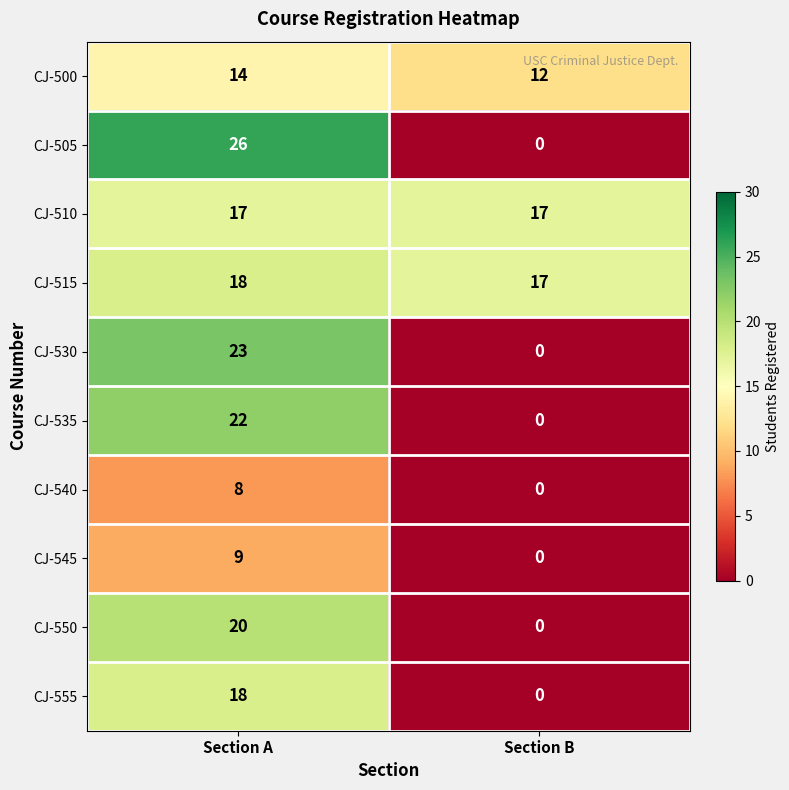

At which category is the sum across all series the highest?

Section A